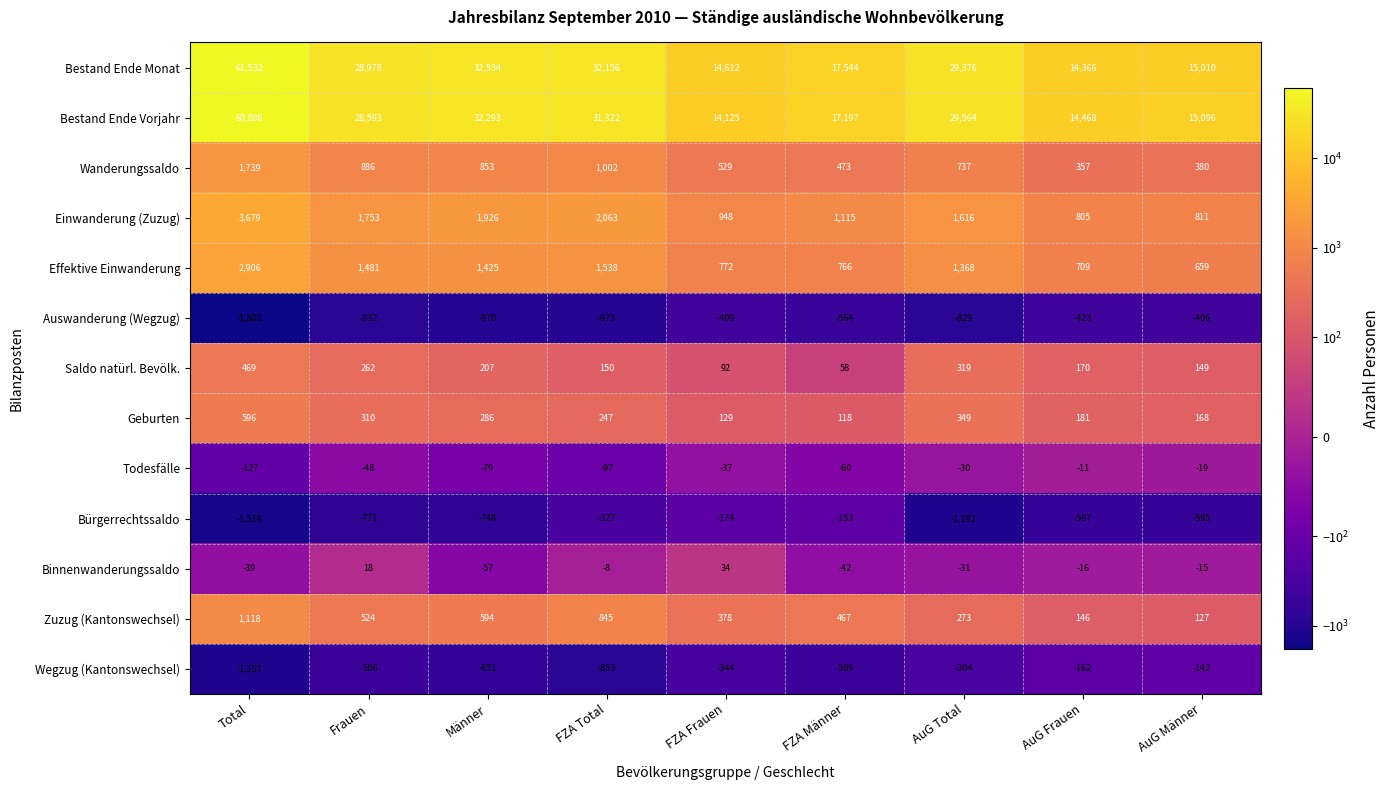

At which label does Geburten reach its minimum?

FZA Männer